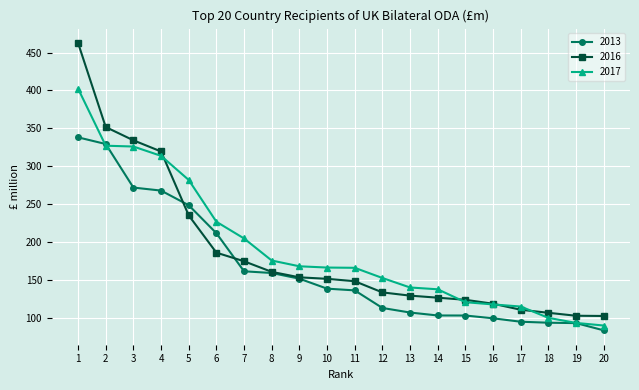

At which category does the chart reach its minimum across all series?

20